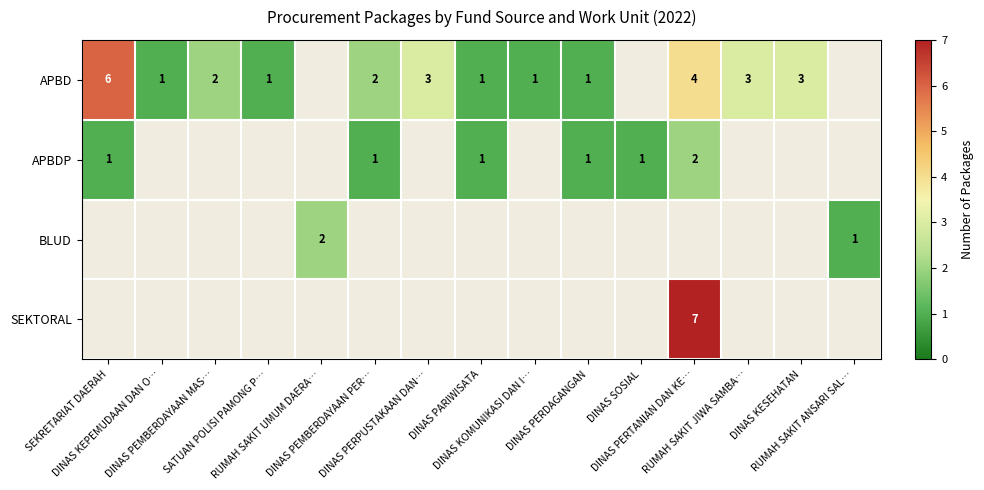

What is the greatest value displayed?

7.0